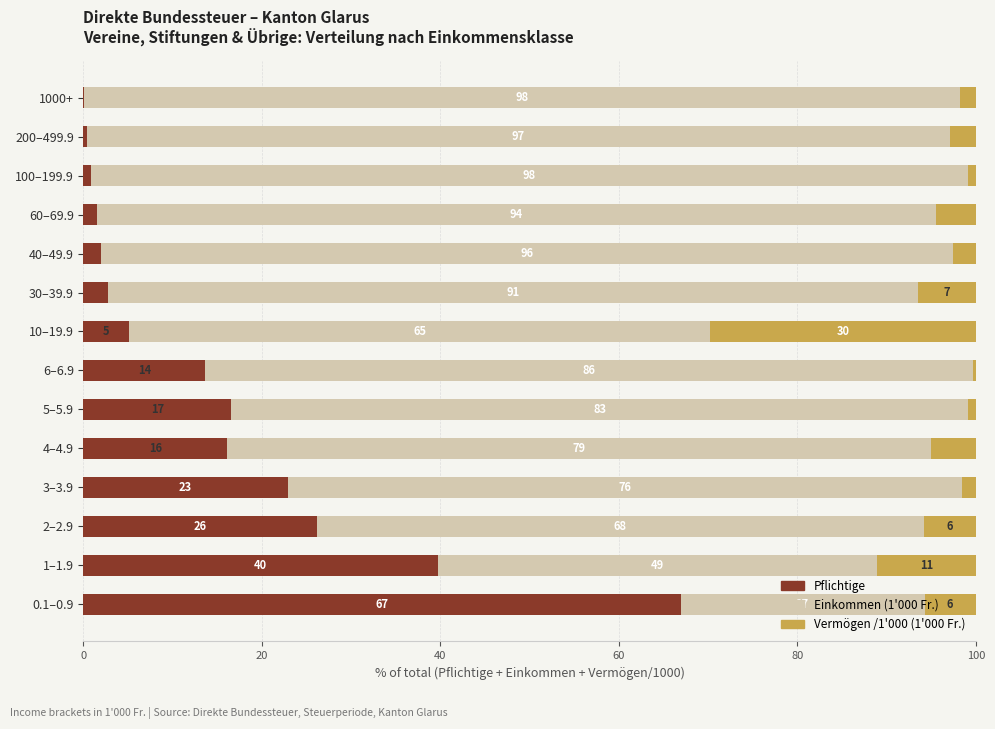

True or false: Pflichtige has a value of 16.5 at 5–5.9.

True